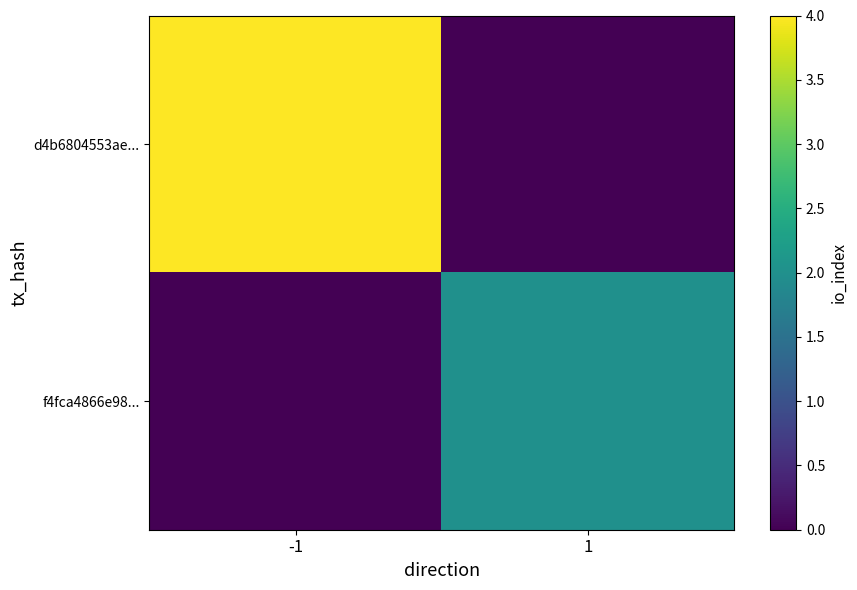

List the series in order of their peak value, highest first.

d4b6804553ae..., f4fca4866e98...